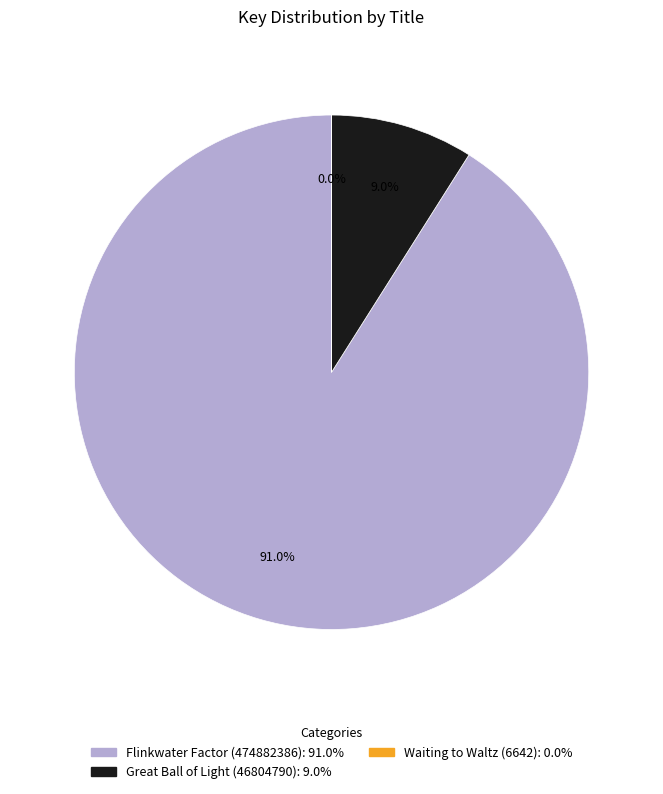

Which category has the biggest portion of the pie?

Flinkwater Factor (474882386)